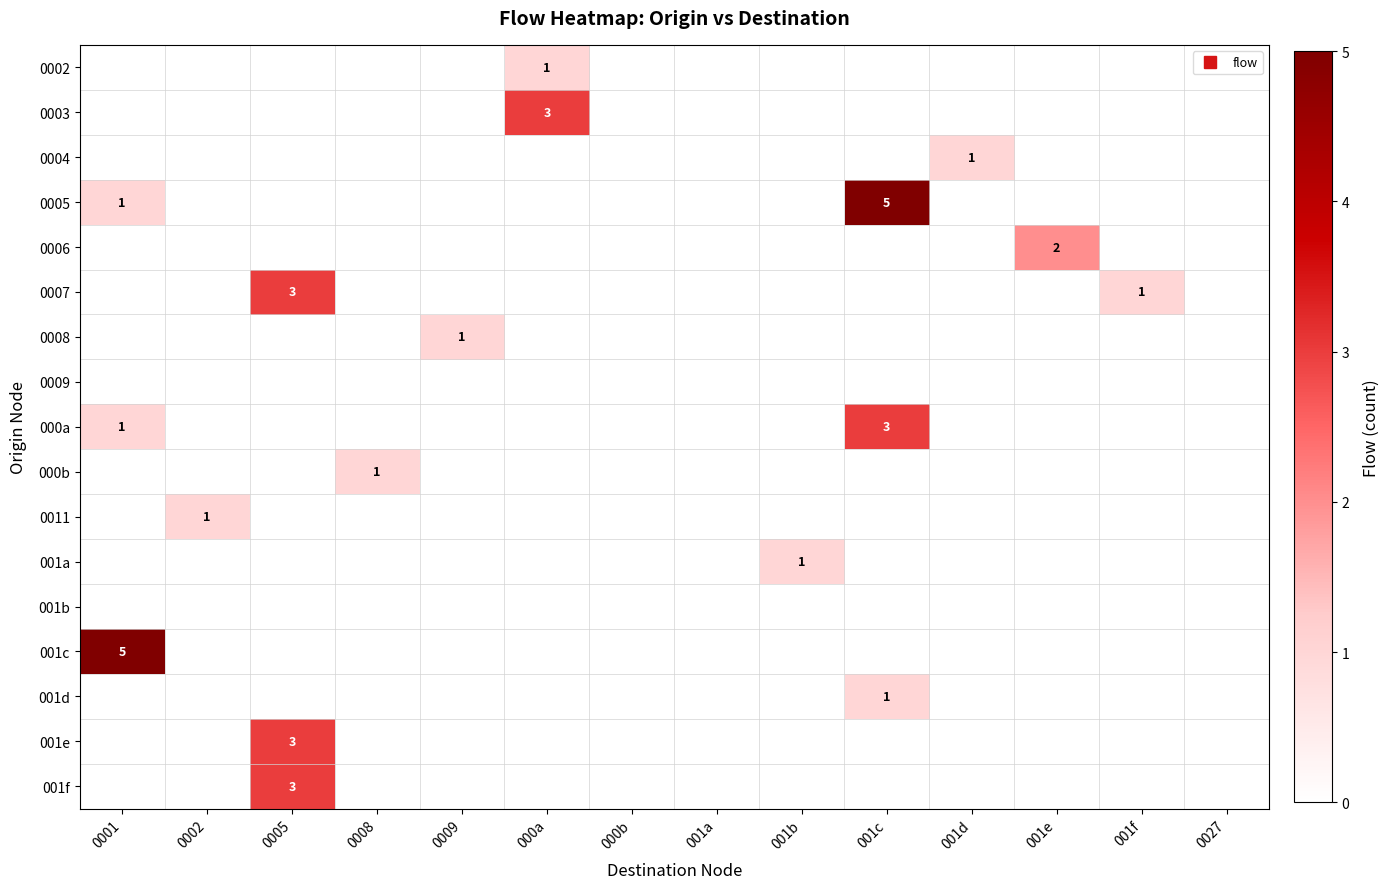

How many distinct data groups are displayed?

17